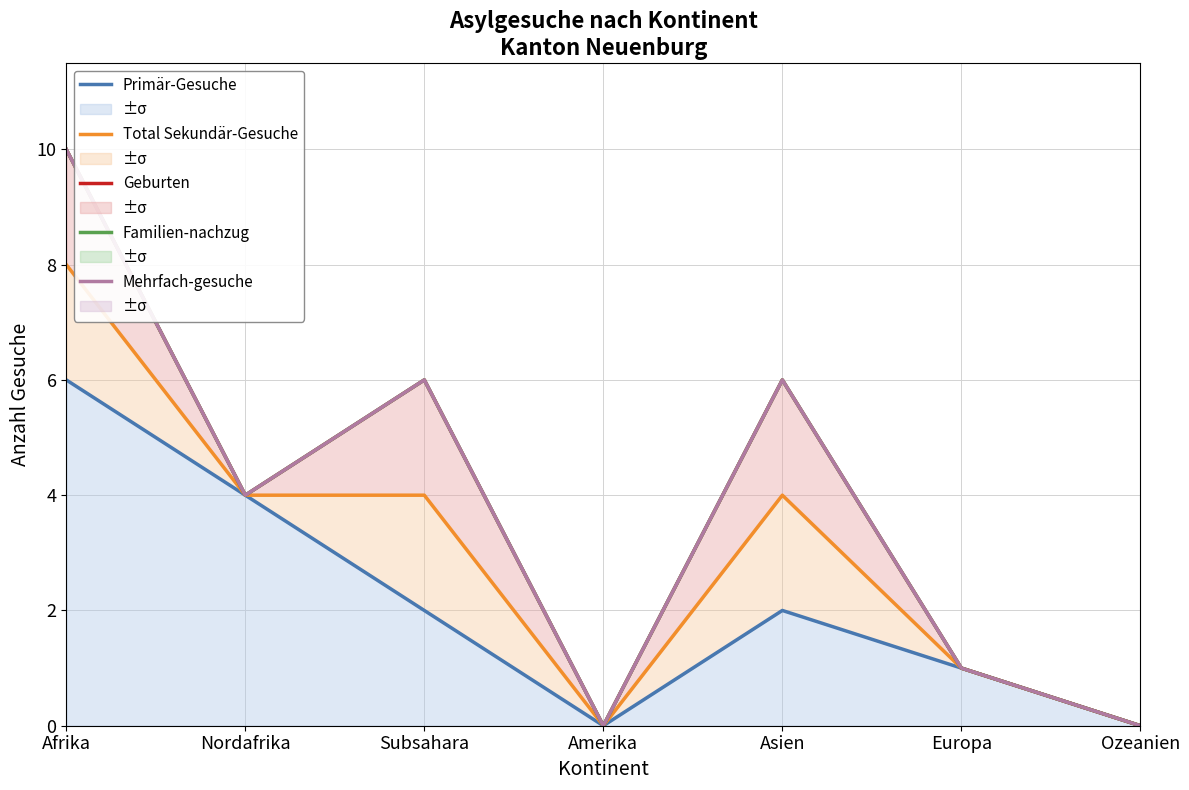

Reading left to right, extract all data points from this chart.

Primär-Gesuche: Afrika=6	Nordafrika=4	Subsahara=2	Amerika=0	Asien=2	Europa=1	Ozeanien=0
Total Sekundär-Gesuche: Afrika=8	Nordafrika=4	Subsahara=4	Amerika=0	Asien=4	Europa=1	Ozeanien=0
Geburten: Afrika=10	Nordafrika=4	Subsahara=6	Amerika=0	Asien=6	Europa=1	Ozeanien=0
Familien-nachzug: Afrika=10	Nordafrika=4	Subsahara=6	Amerika=0	Asien=6	Europa=1	Ozeanien=0
Mehrfach-gesuche: Afrika=10	Nordafrika=4	Subsahara=6	Amerika=0	Asien=6	Europa=1	Ozeanien=0